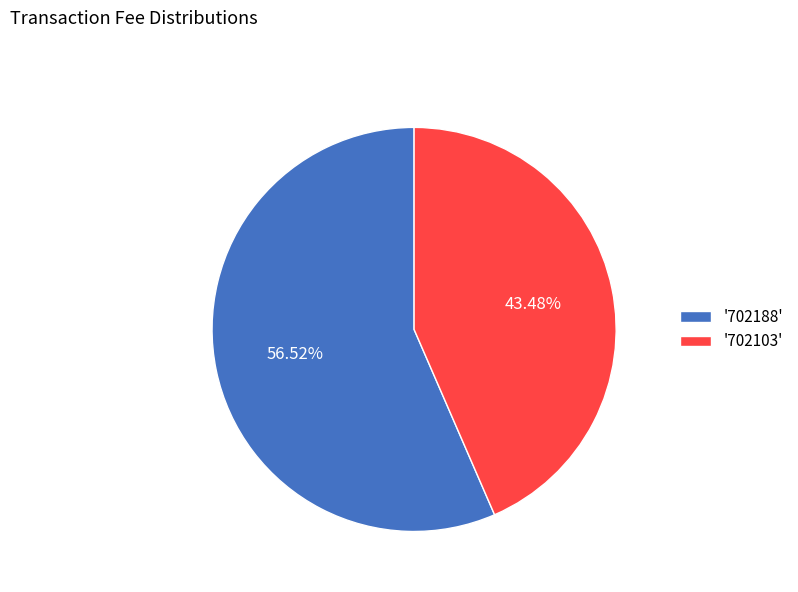

How many slices are in this pie chart?

2